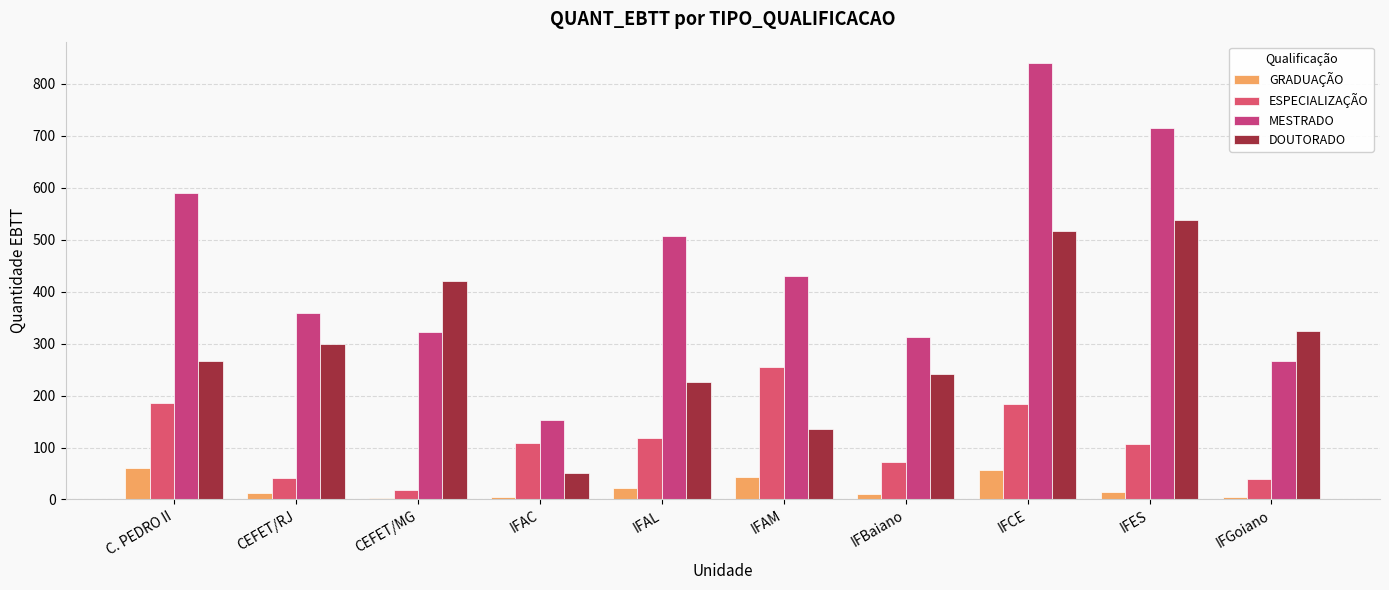

Which series has the widest spread of values?

MESTRADO